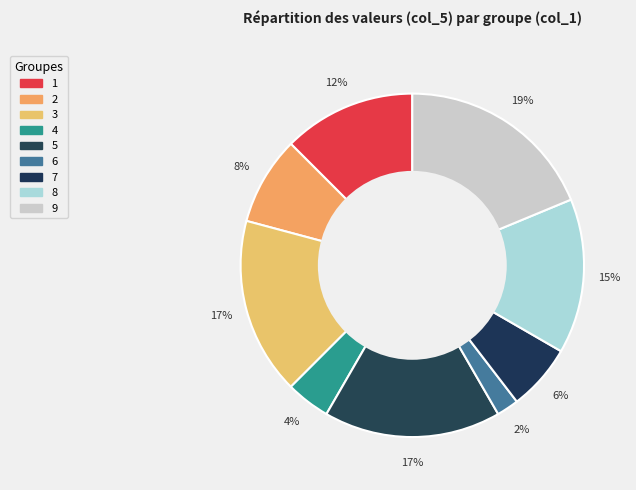

Is it true that 7 is 1% of the pie?

False